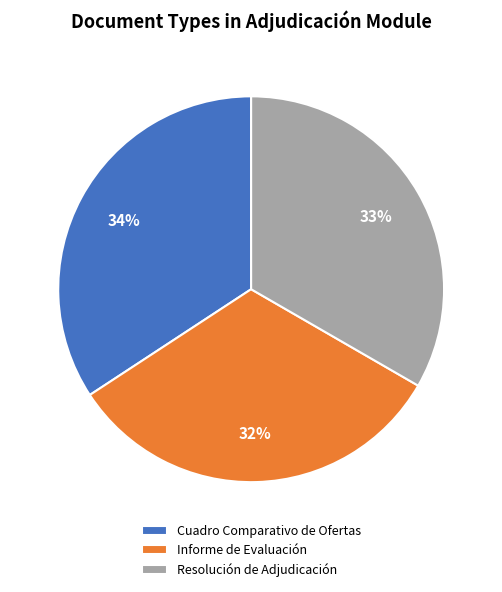

Is Informe de Evaluación the majority of the pie?

No